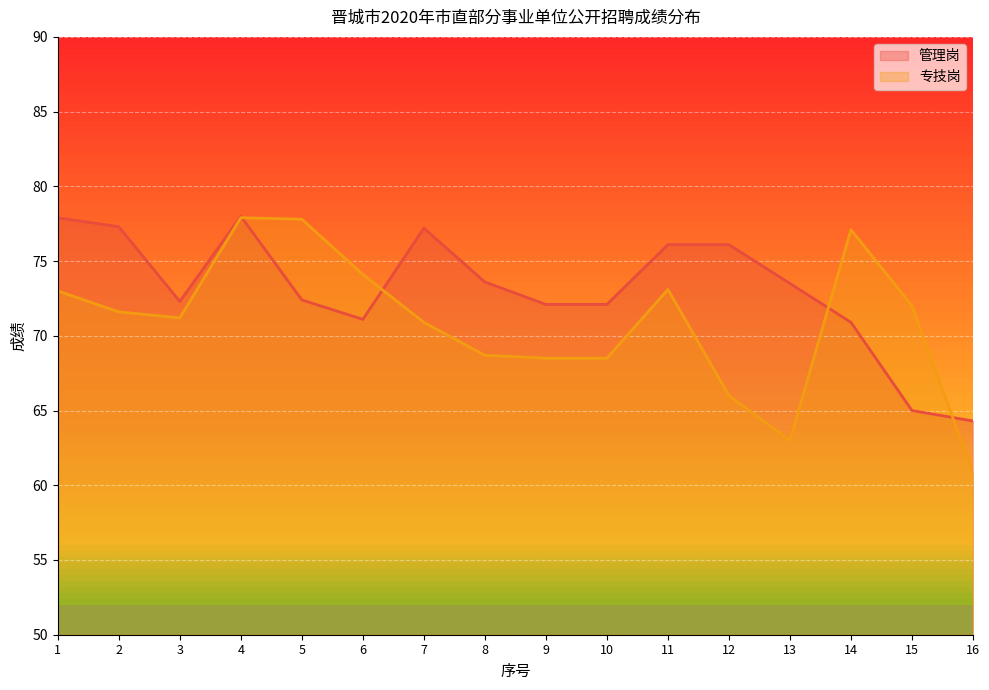

The 专技岗 series shows 70.9 at 7. True or false?

True